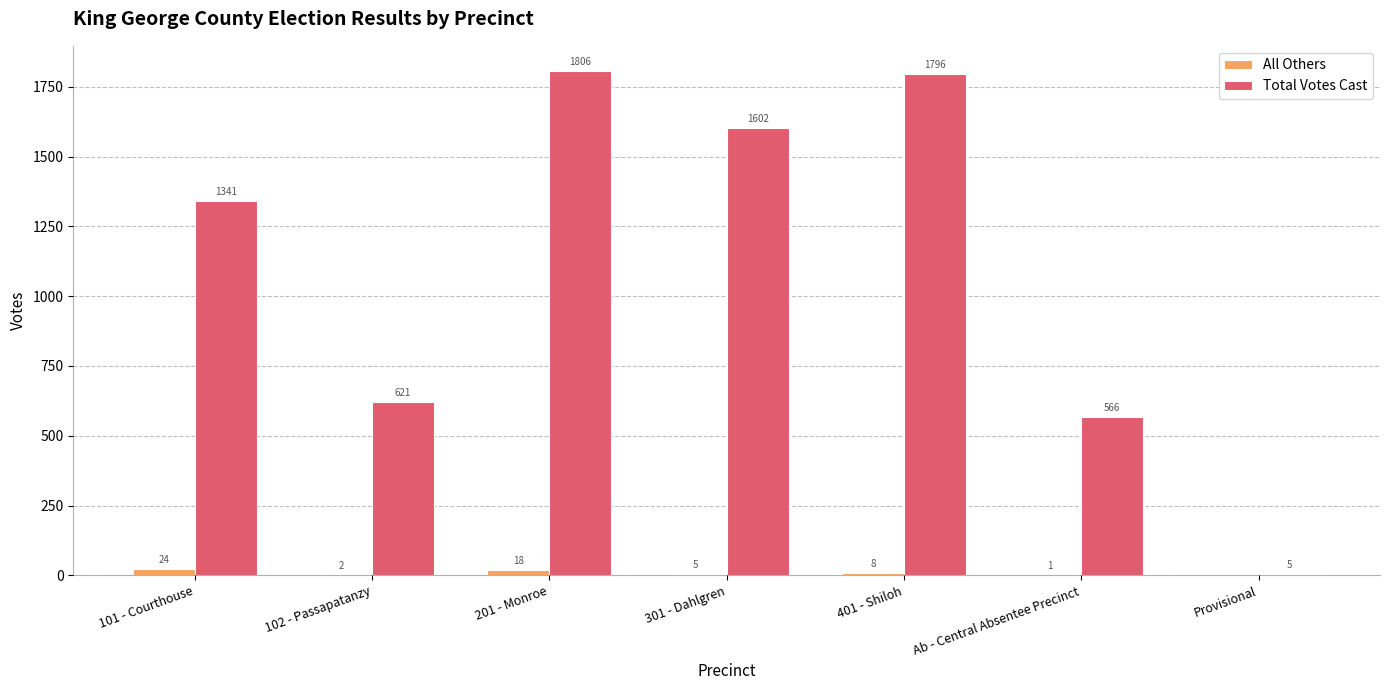

What is the sum of all Total Votes Cast values?

7737